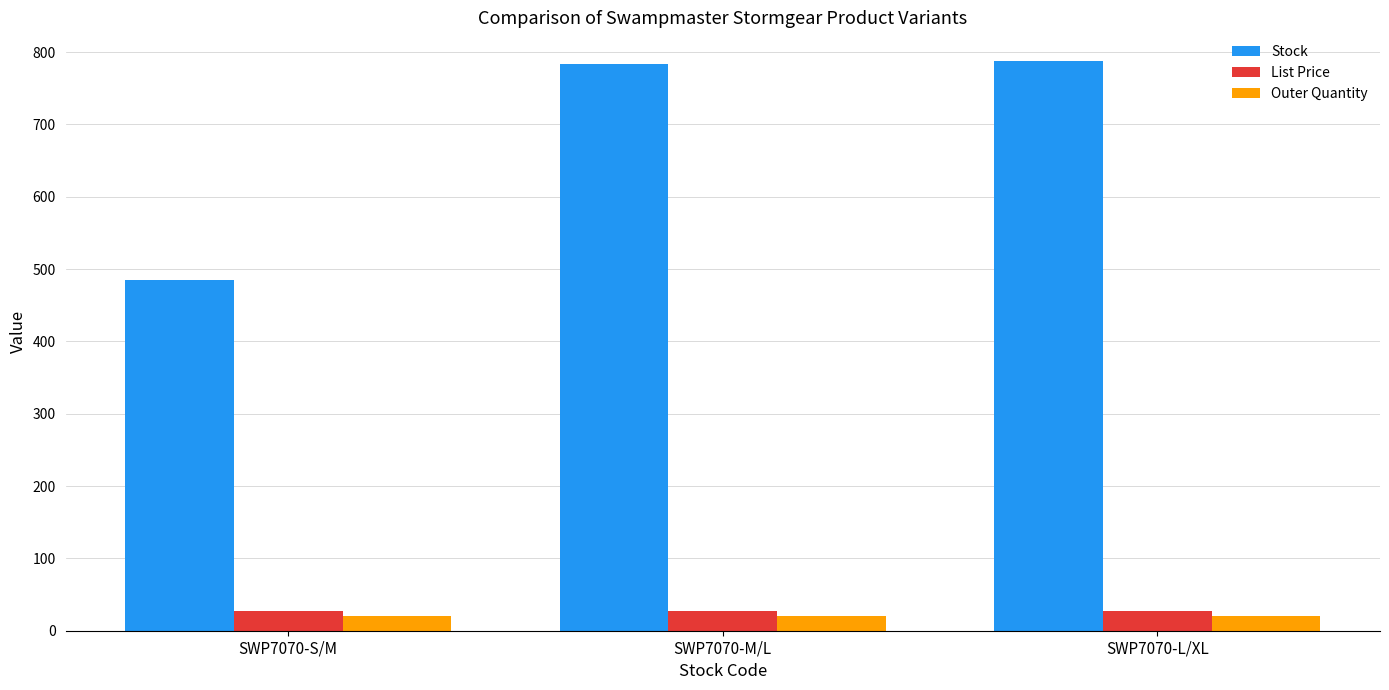

What is the sum of the Outer Quantity values at SWP7070-M/L and SWP7070-S/M?

40.0